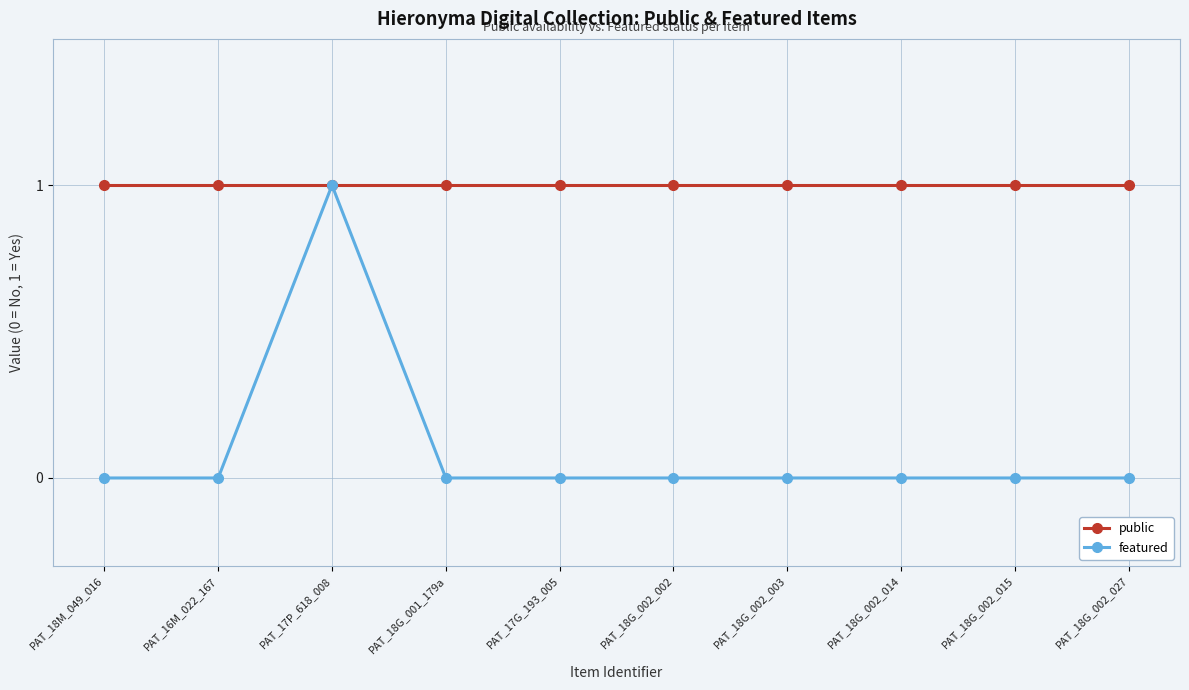

Between PAT_17P_618_008 and PAT_18G_002_027, which series saw the biggest shift?

featured